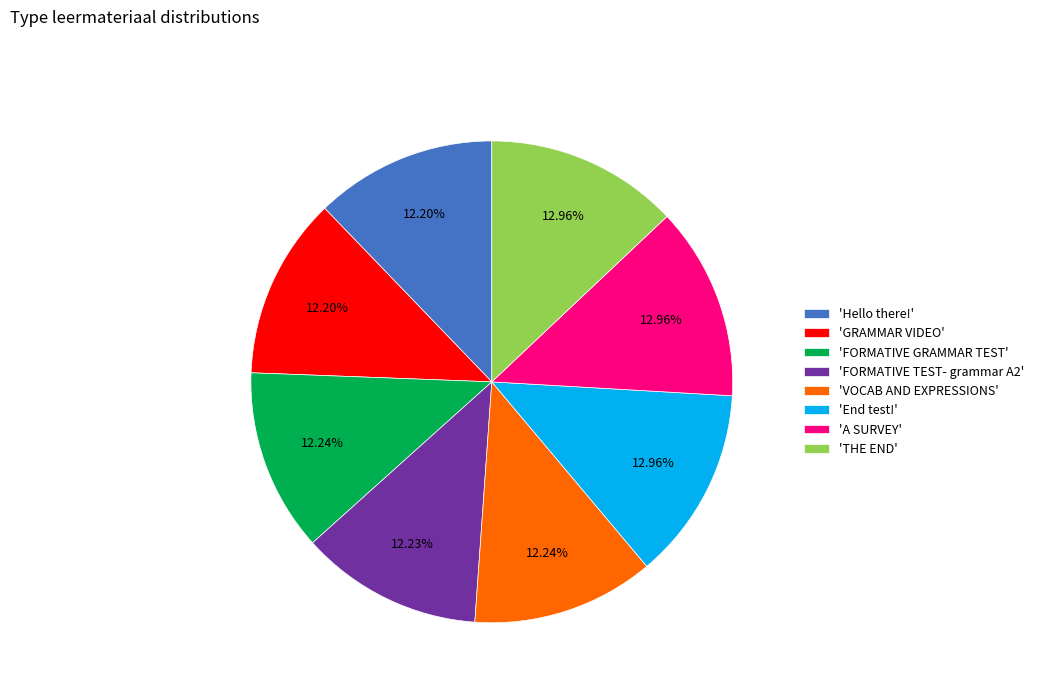

Is there a majority slice in this chart?

No